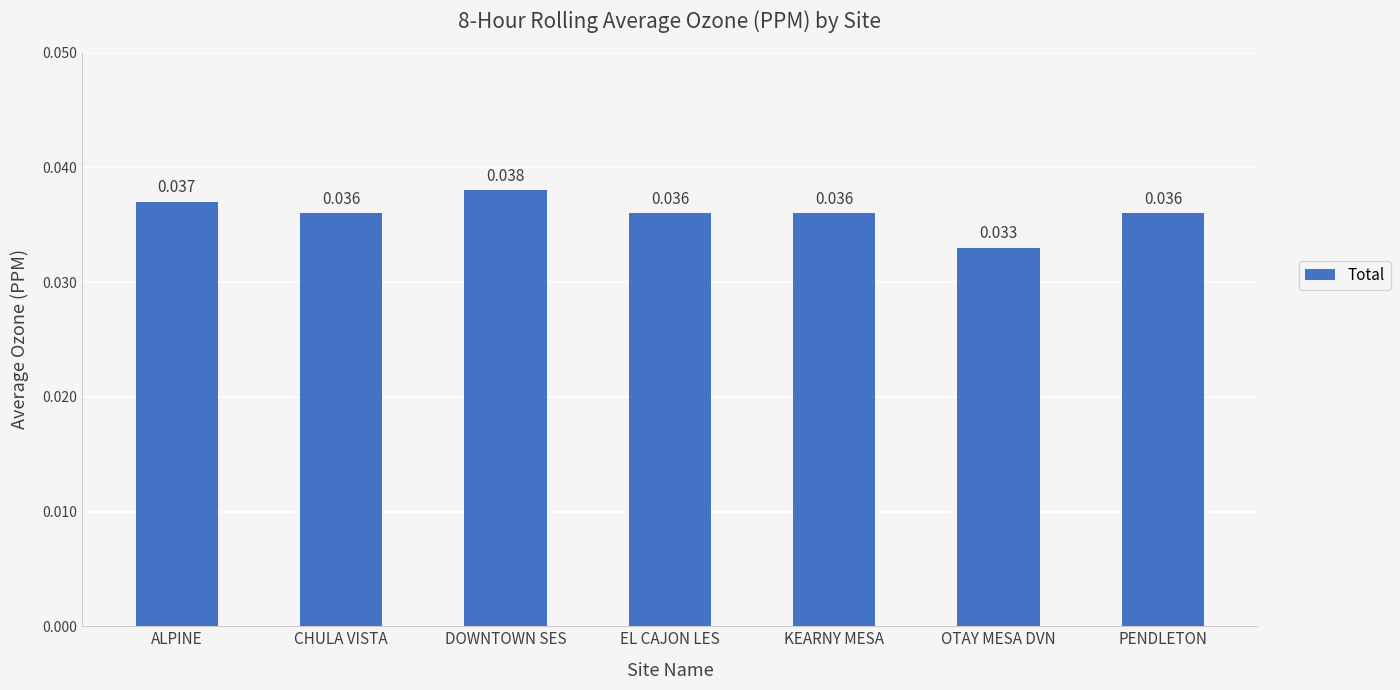

What is the label of the 2nd bar from the left?

CHULA VISTA